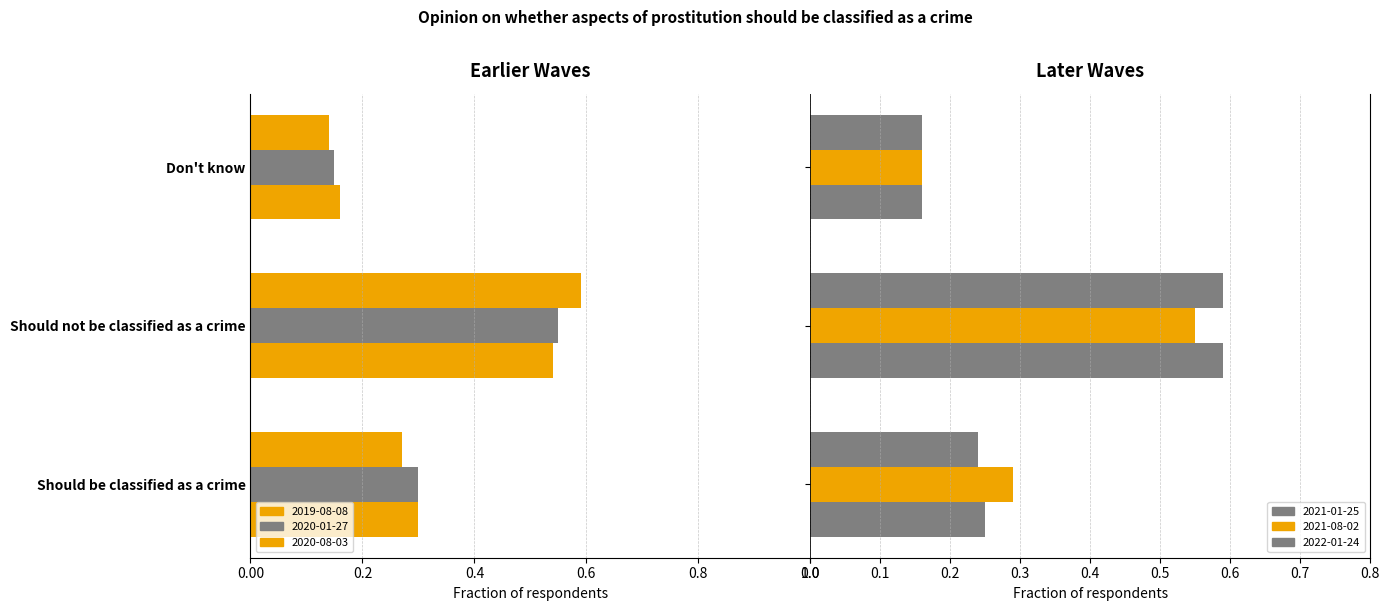

What is the sum of the 2021-01-25 values at Should be classified as a crime and Don't know?

0.4